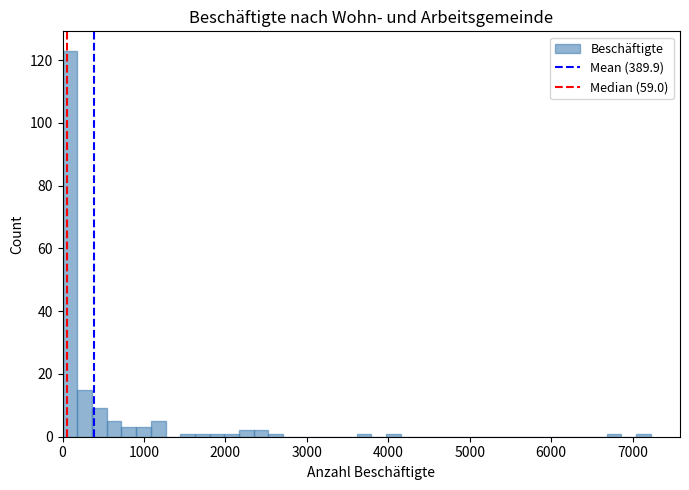

Read against the x-axis, roughly where is the centre of the tallest bar?

100